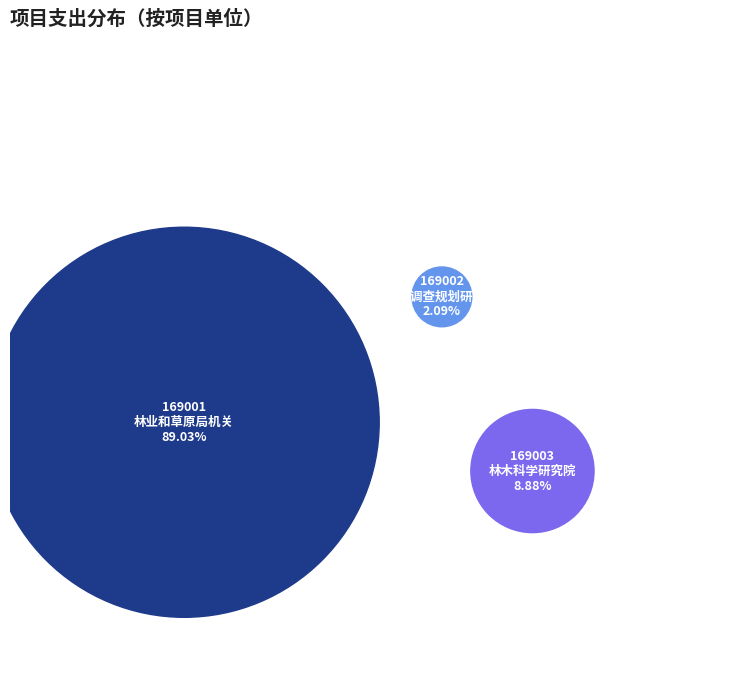

The 169001-林业和草原局机关 slice represents 14% of the pie. True or false?

False